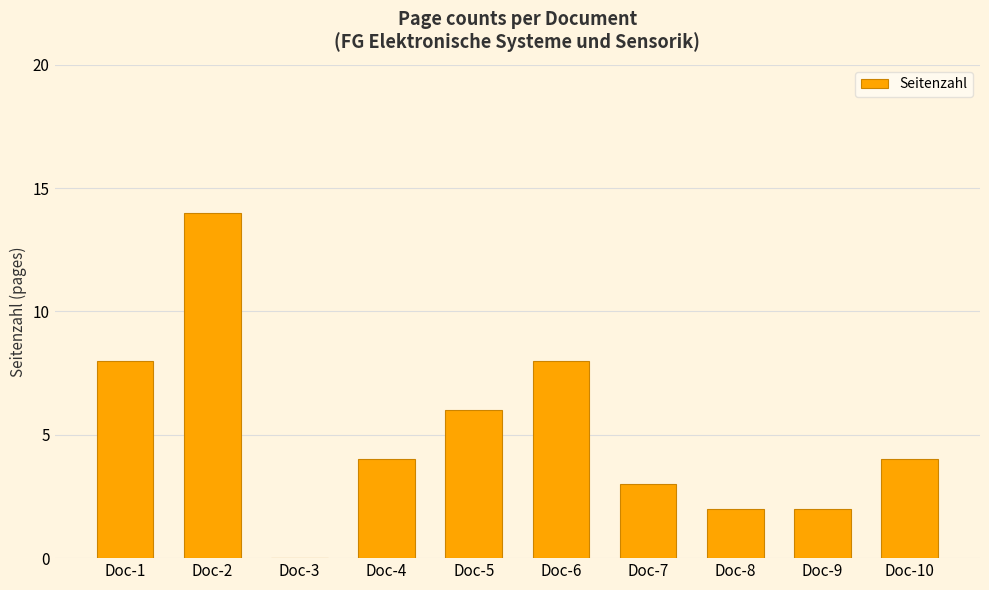

The chart shows a value of 6 at Doc-10. True or false?

False